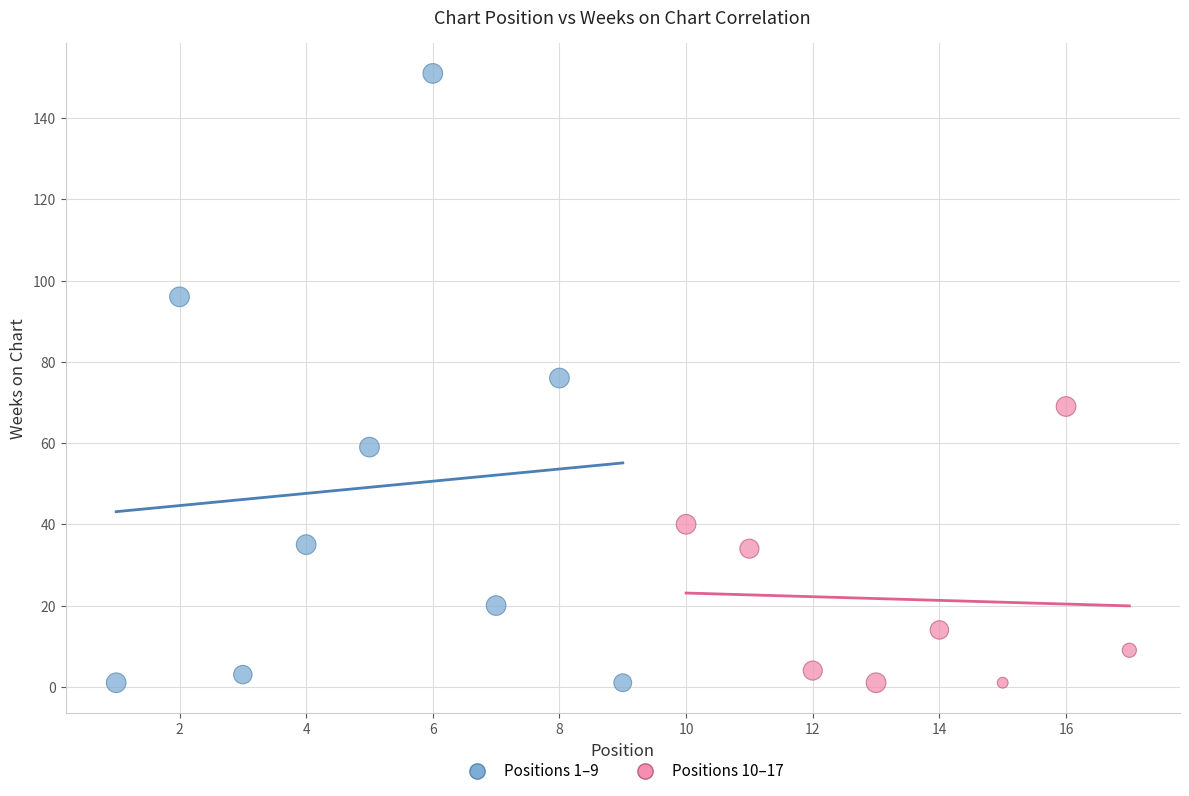

Which series has the largest Y range (max minus min)?

Positions 1–9